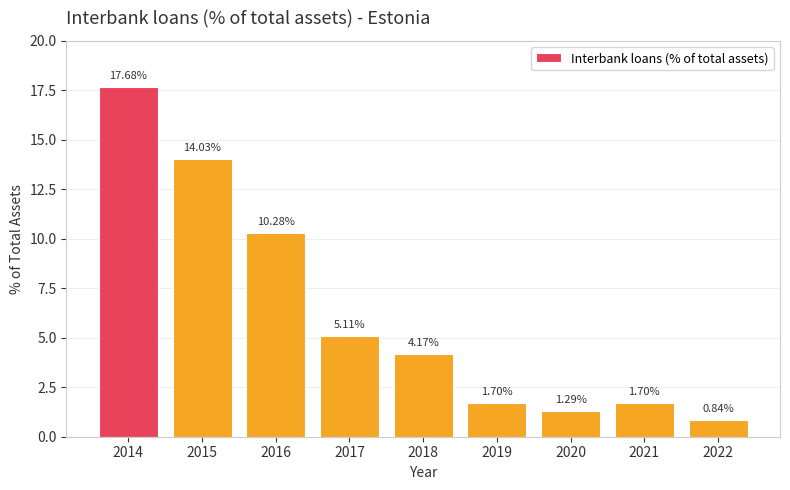

What is the greatest value displayed?

17.7